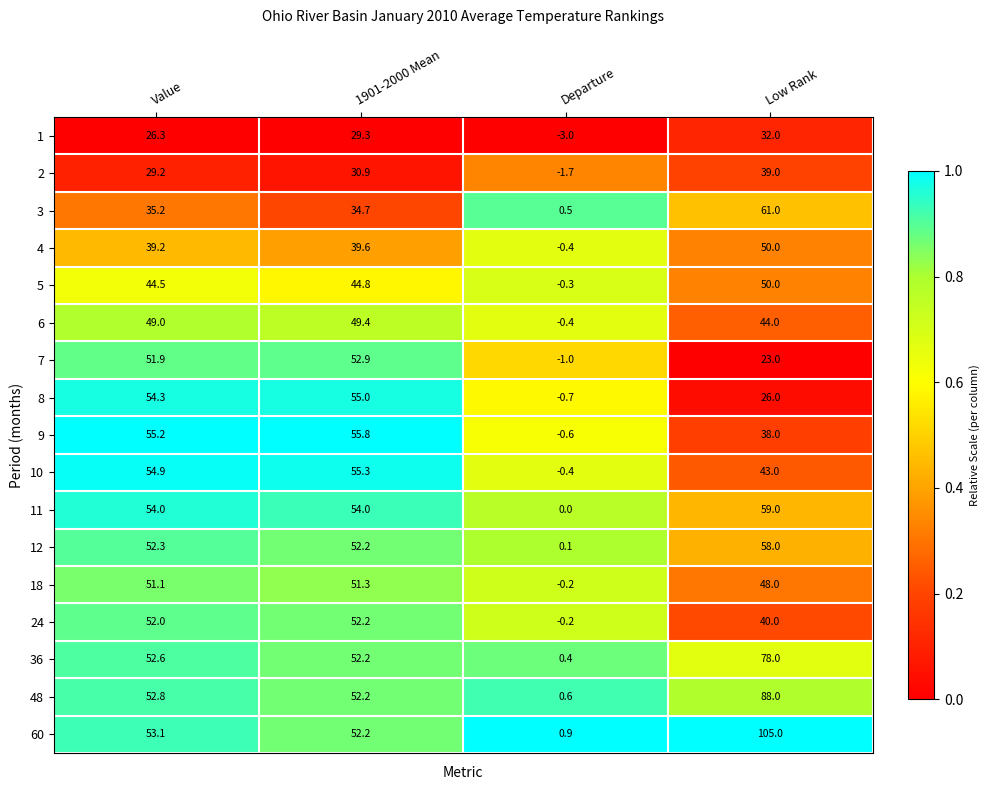

List the labels in order of 5 value, largest first.

Low Rank, 1901-2000 Mean, Value, Departure